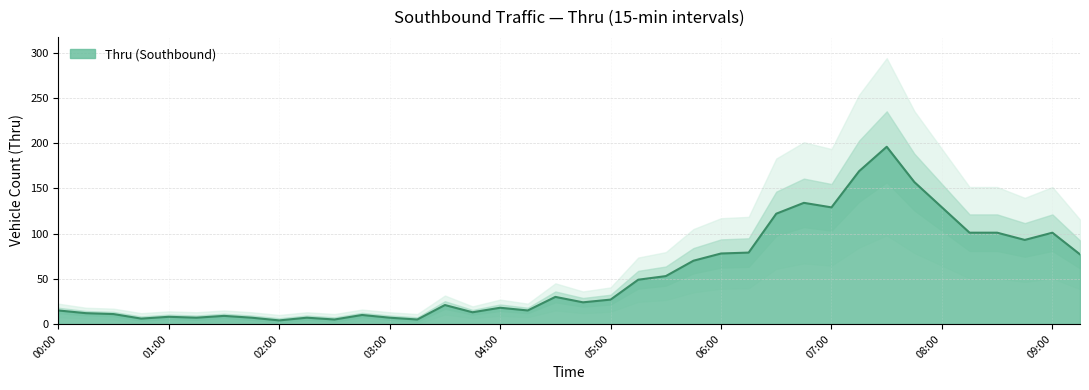

How many values are below 27?

19